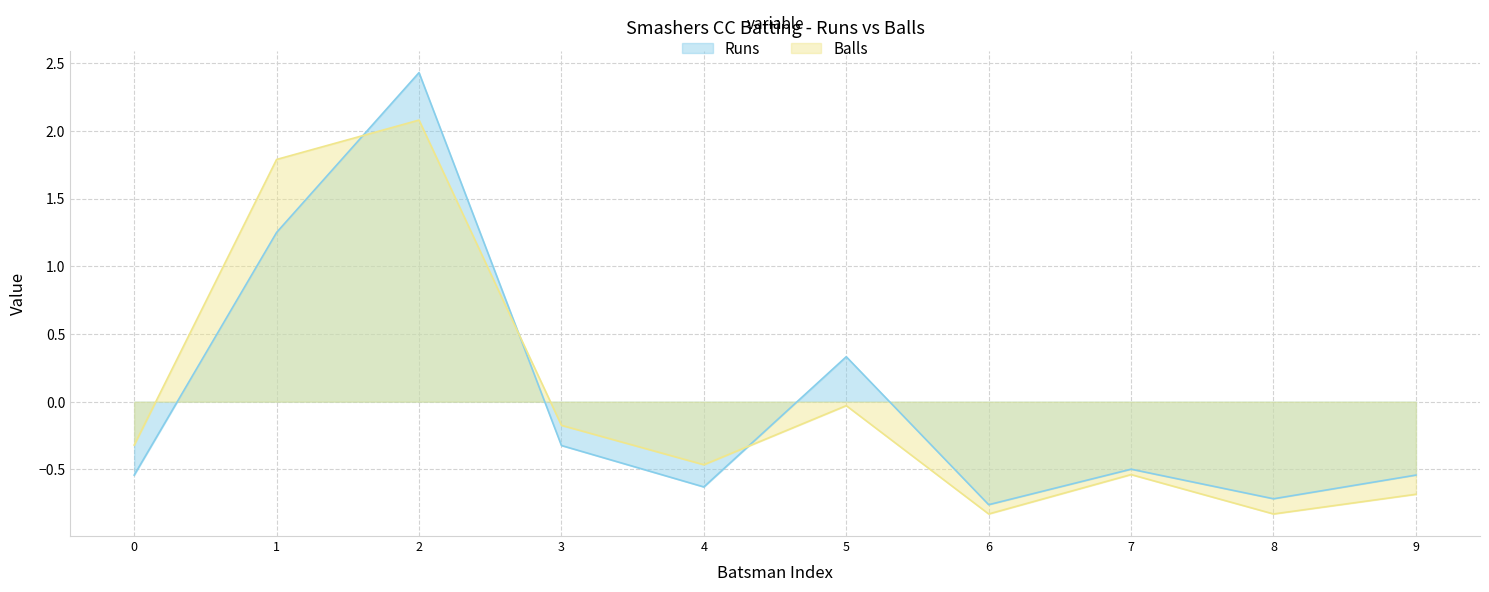

How many data points in Runs are less than 0?

7